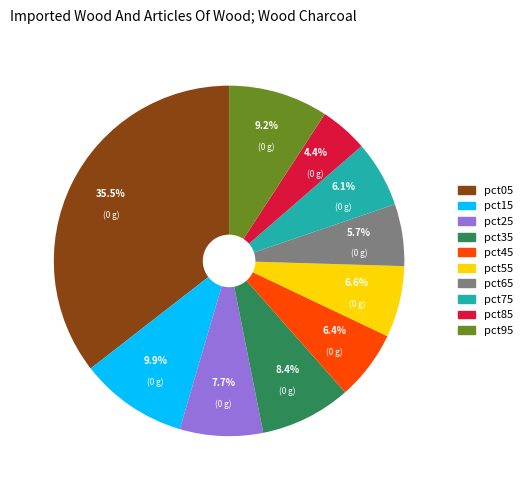

What percentage is the pct45 slice, to the nearest percent?

6%